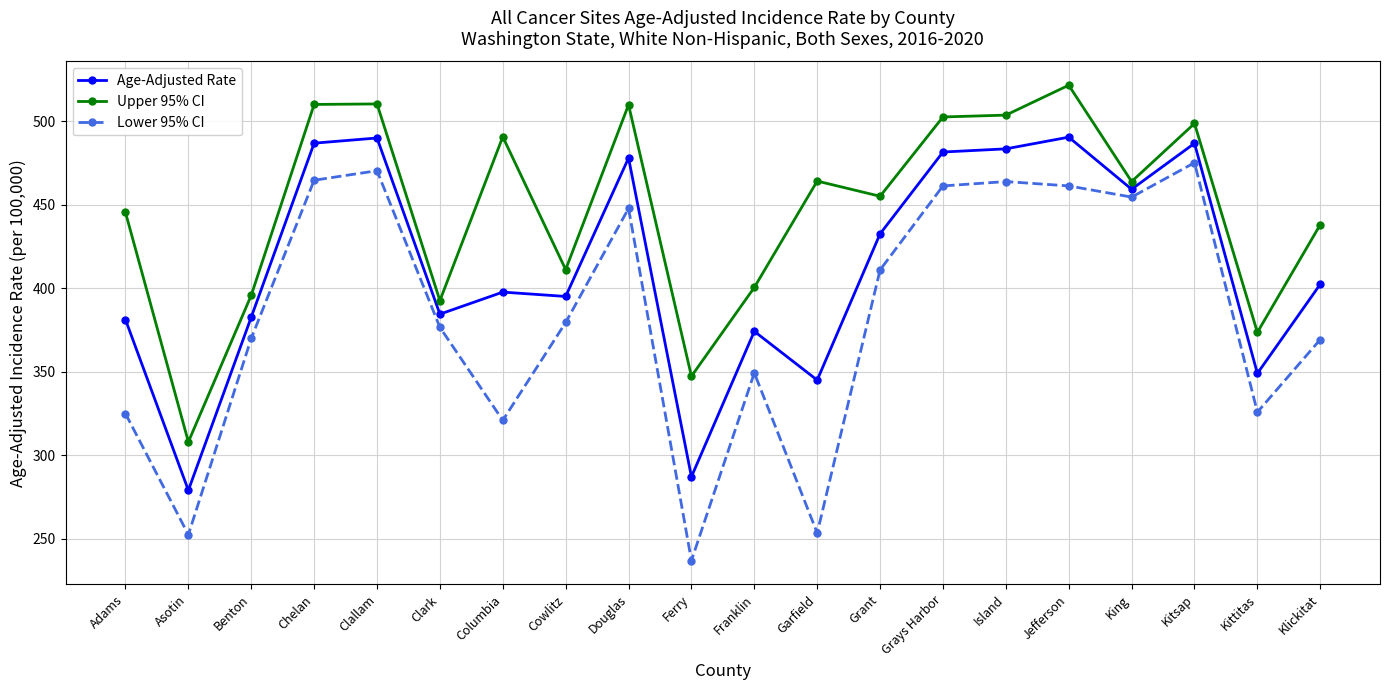

What position from the right is Adams?

20